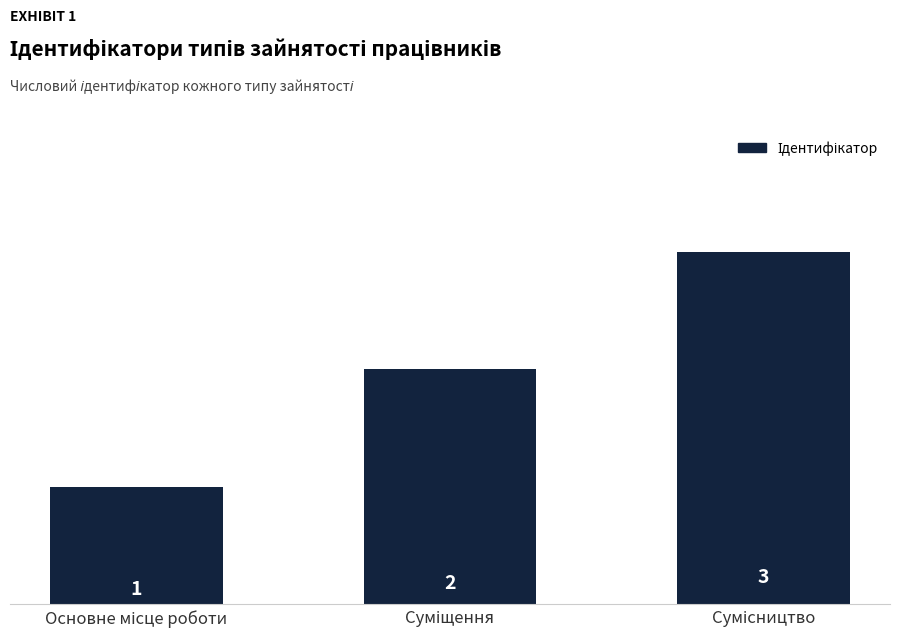

What is the maximum value shown in the chart?

3